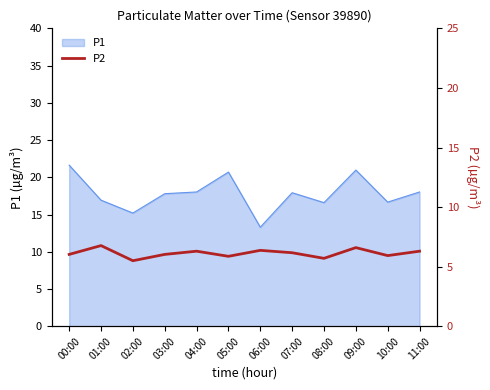

The value of P1 at 05:00 is 20.7. True or false?

True